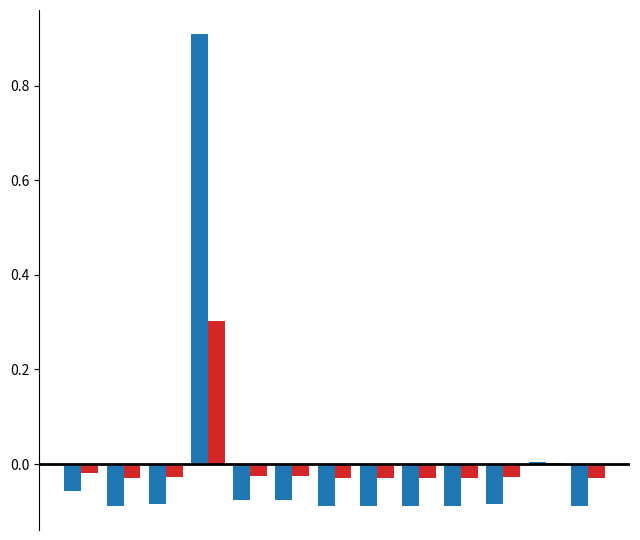

What is the maximum value shown in the chart?

0.9